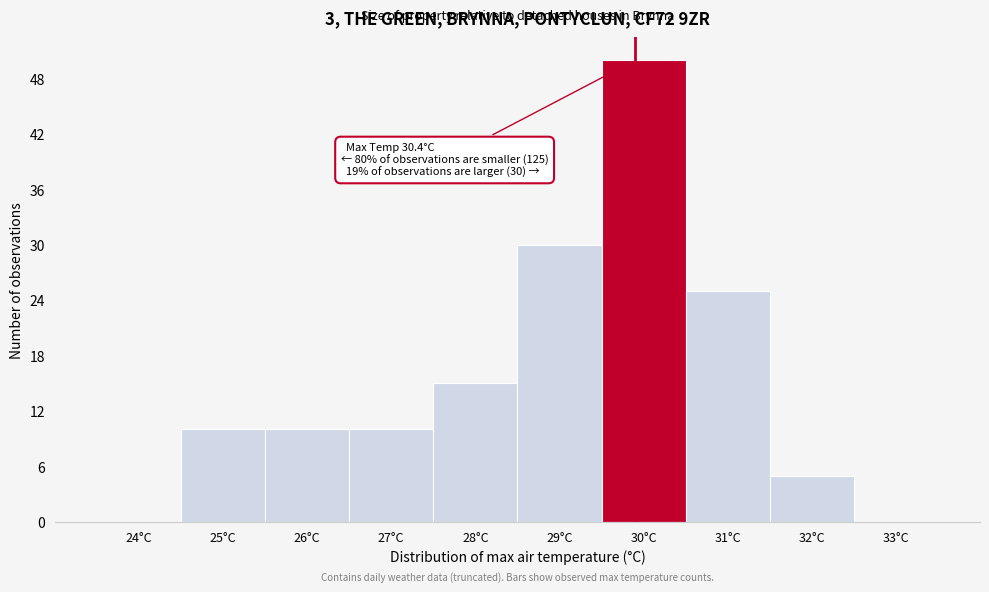

Reading left to right, extract all data points from this chart.

24°C=0	25°C=10	26°C=10	27°C=10	28°C=15	29°C=30	30°C=50	31°C=25	32°C=5	33°C=0